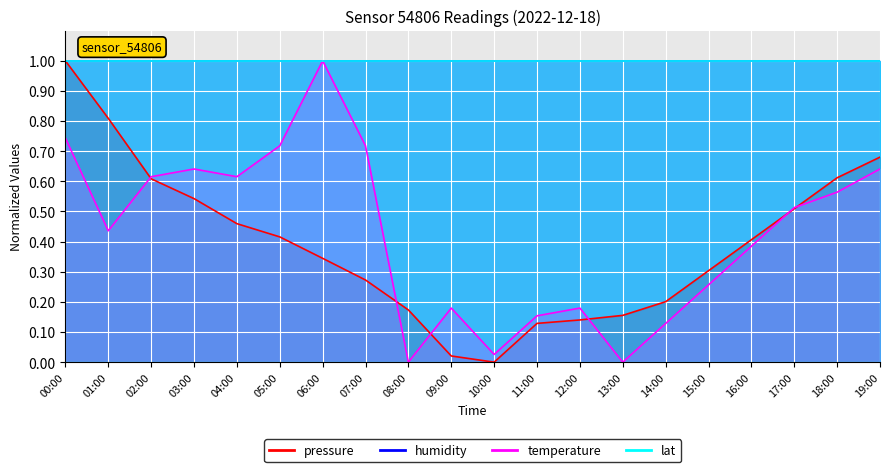

How many interior local valleys does the temperature series have?

5